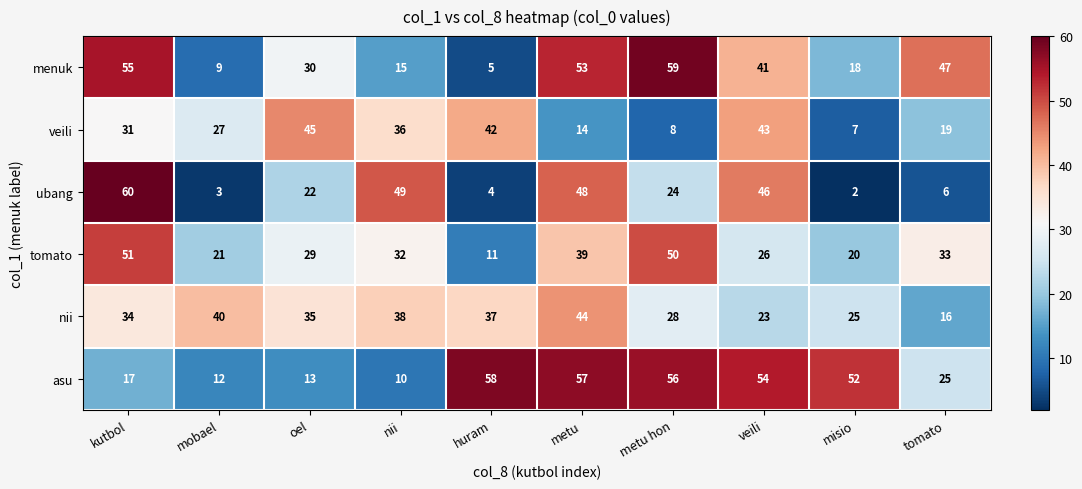

Which series has the largest total across all categories?

asu